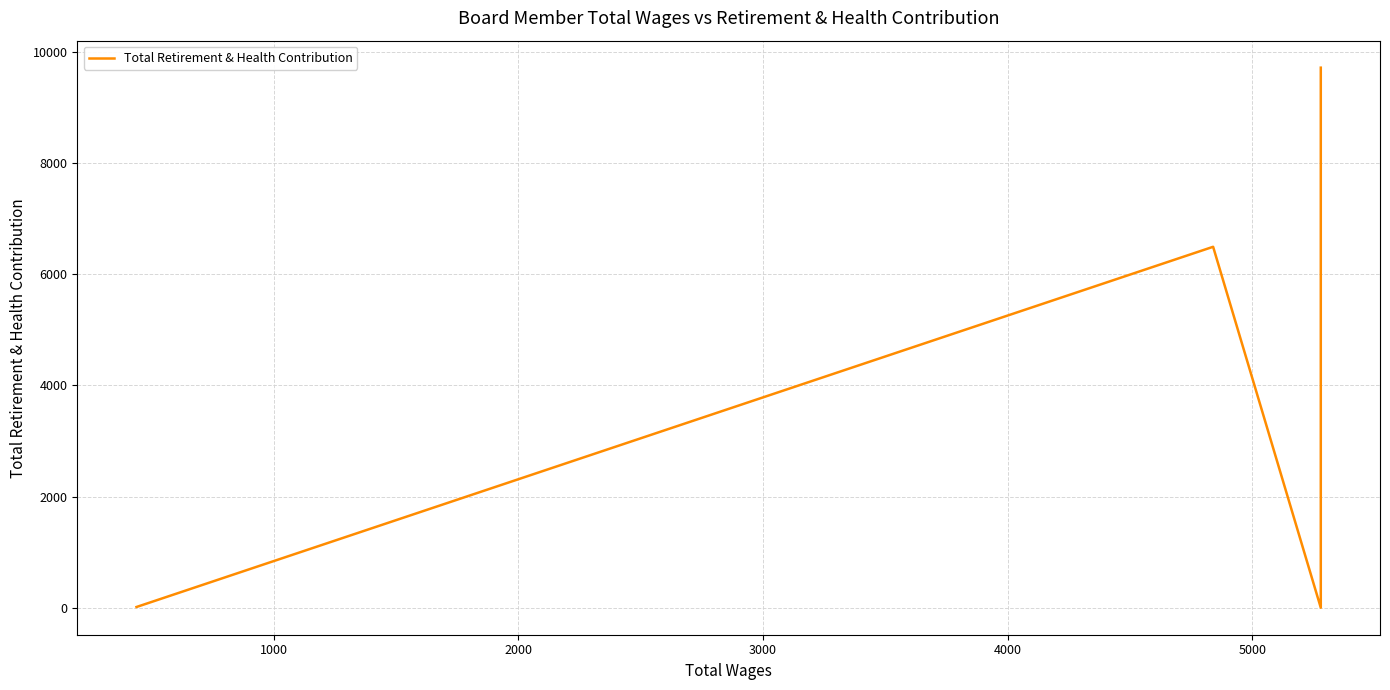

Reading left to right, list all the values displayed in this chart.

13	6492	0	1885	4141	9714